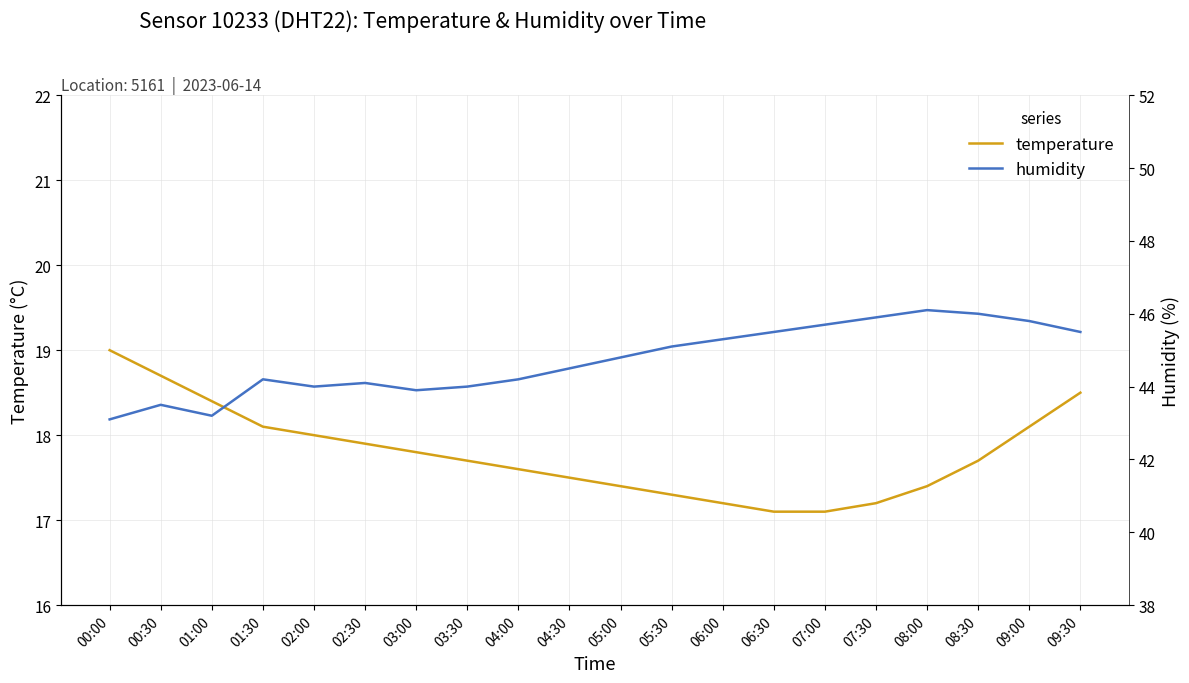

Where does the humidity series first go above 44?

01:30